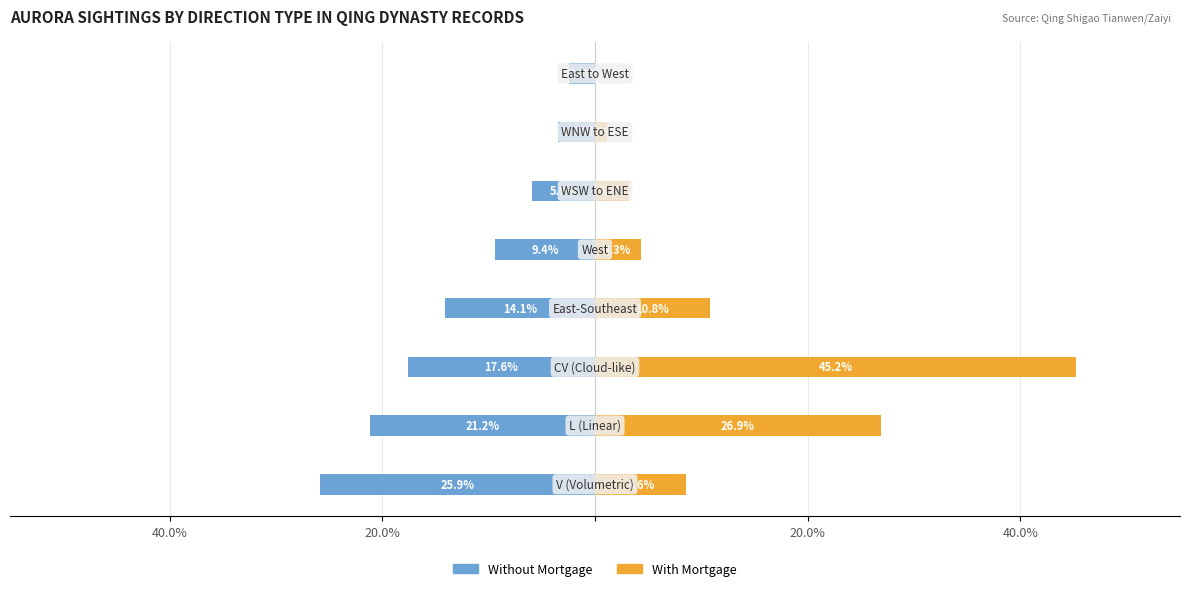

What is the greatest value displayed?

45.2